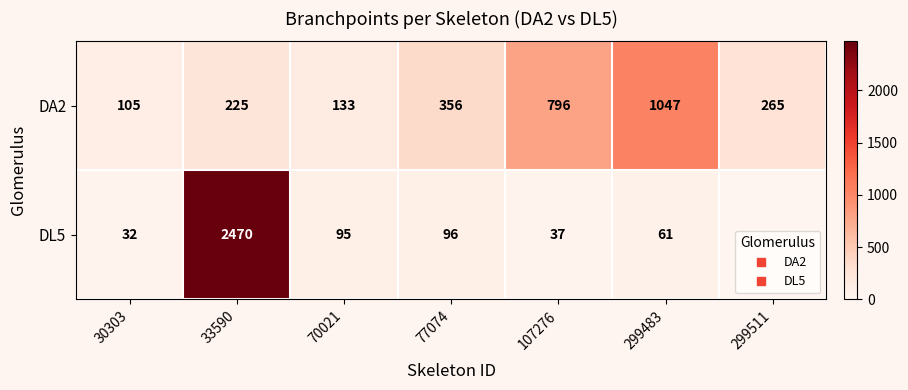

At which label does DA2 reach its minimum?

30303